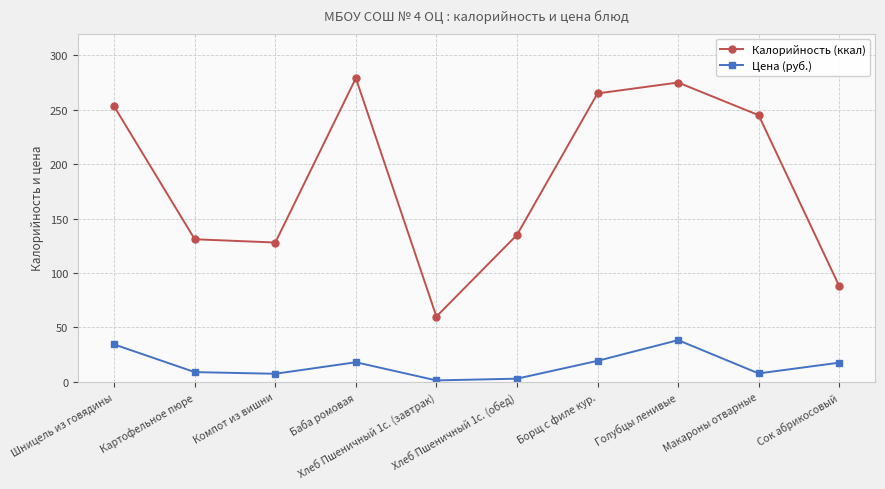

Rank the series by their average value, from highest to lowest.

Калорийность (ккал), Цена (руб.)